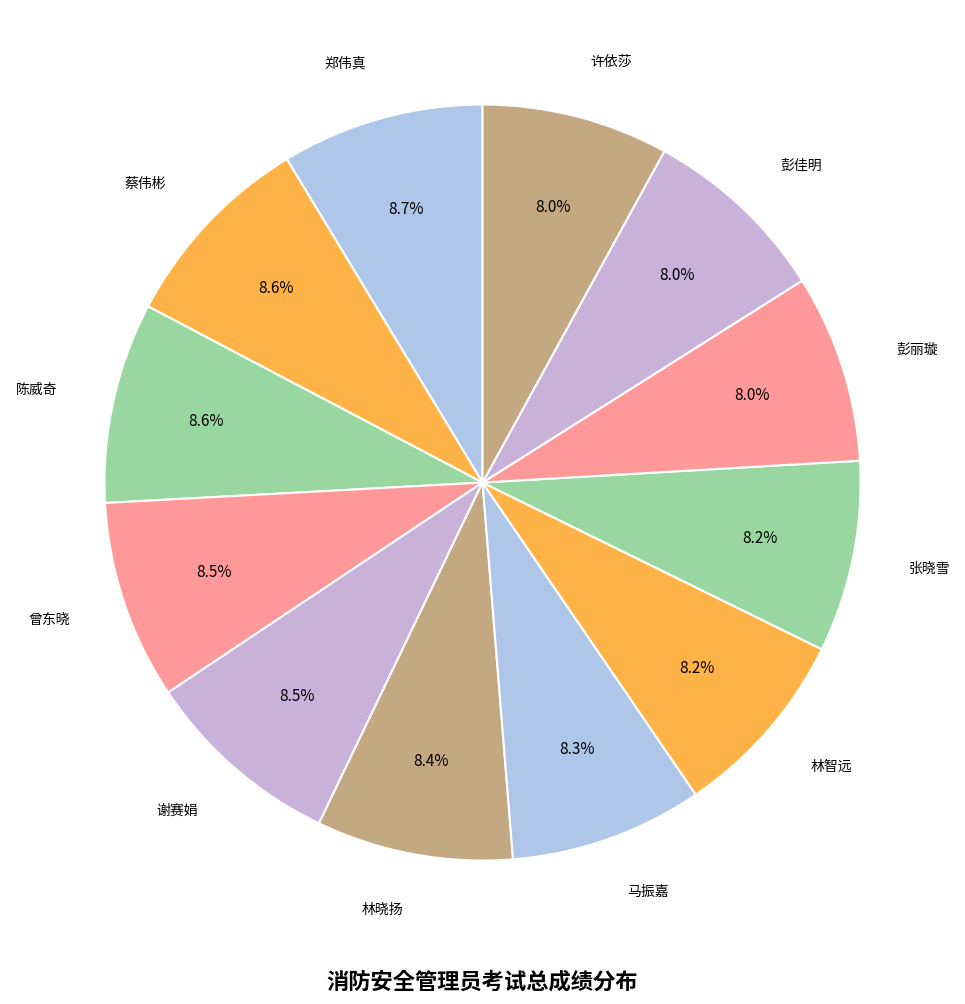

Does any single category account for the majority?

No